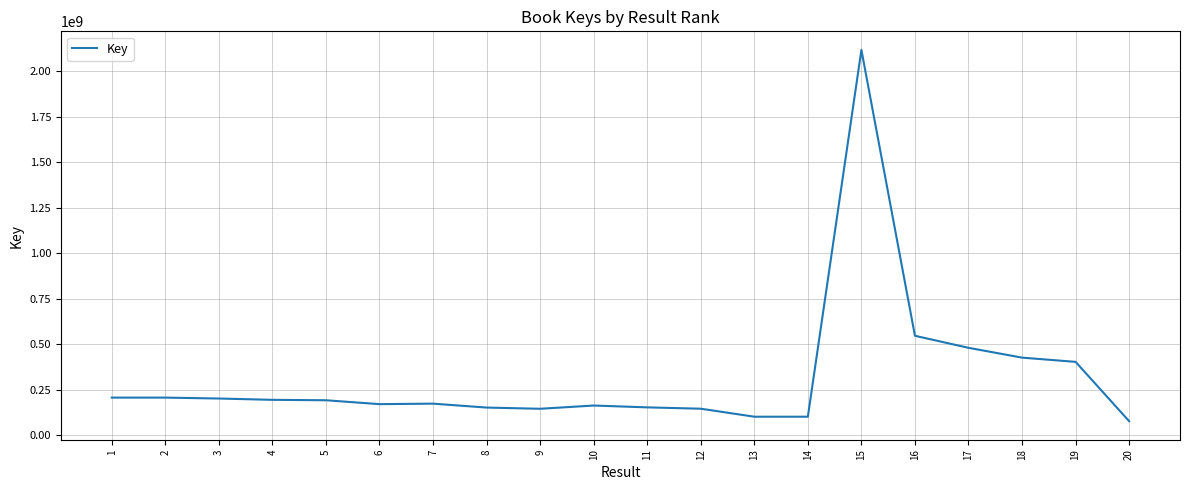

Approximately how many times larger is the value at 20 compared to 6?

0.4